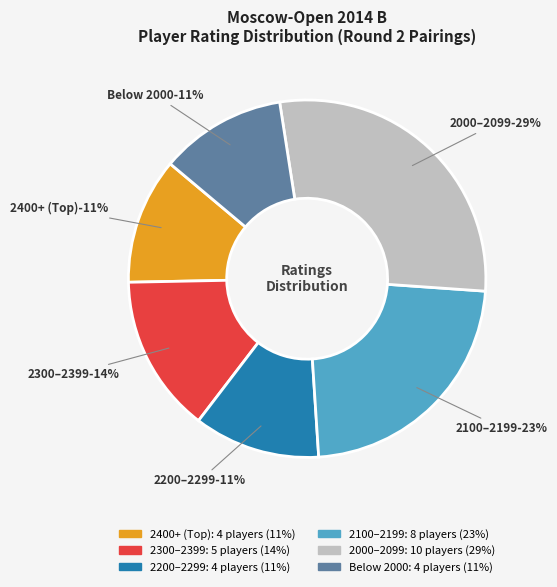

Does Rodionova Polina represent more than half of the total?

No